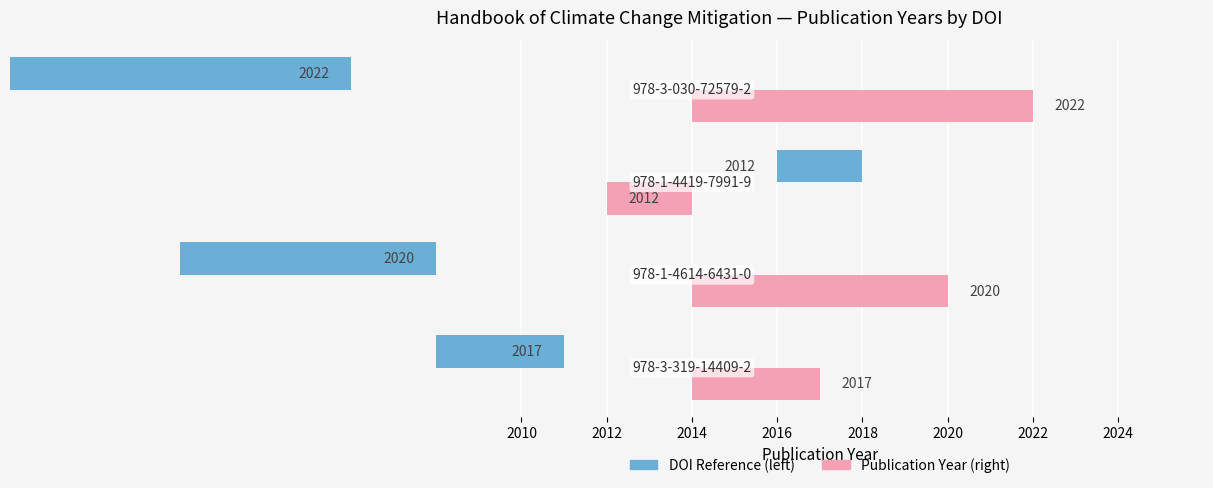

Which series has the largest total across all categories?

Publication Year